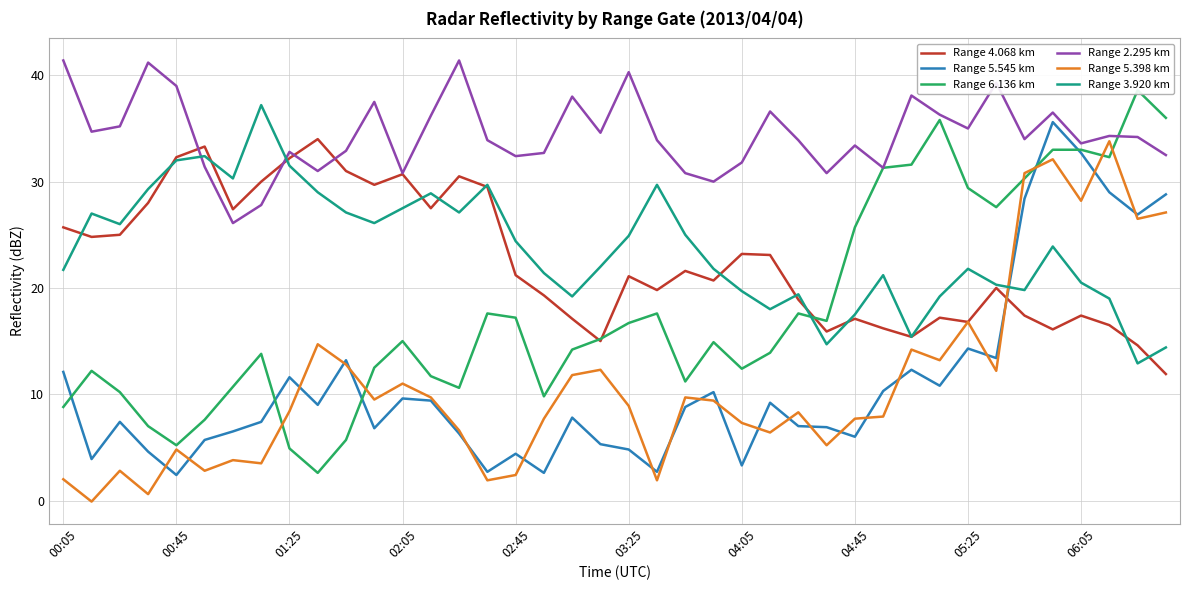

How many interior local valleys does the Range 4.068 km series have?

11